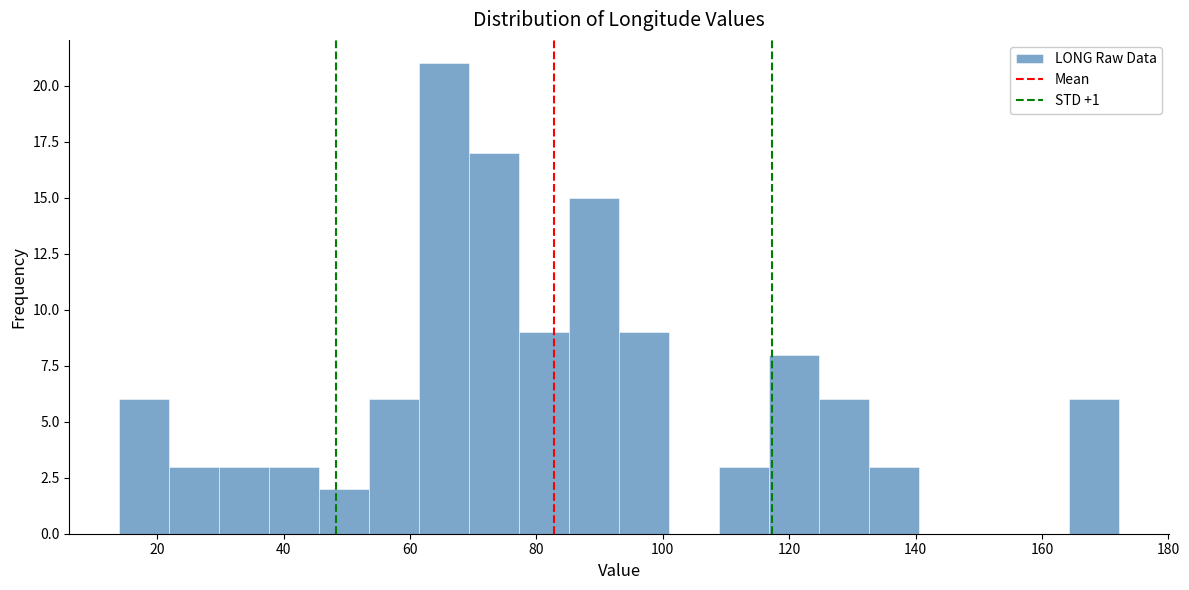

Around what value on the x-axis is the tallest bar? Give the approximate position of its centre, as read against the axis.

66